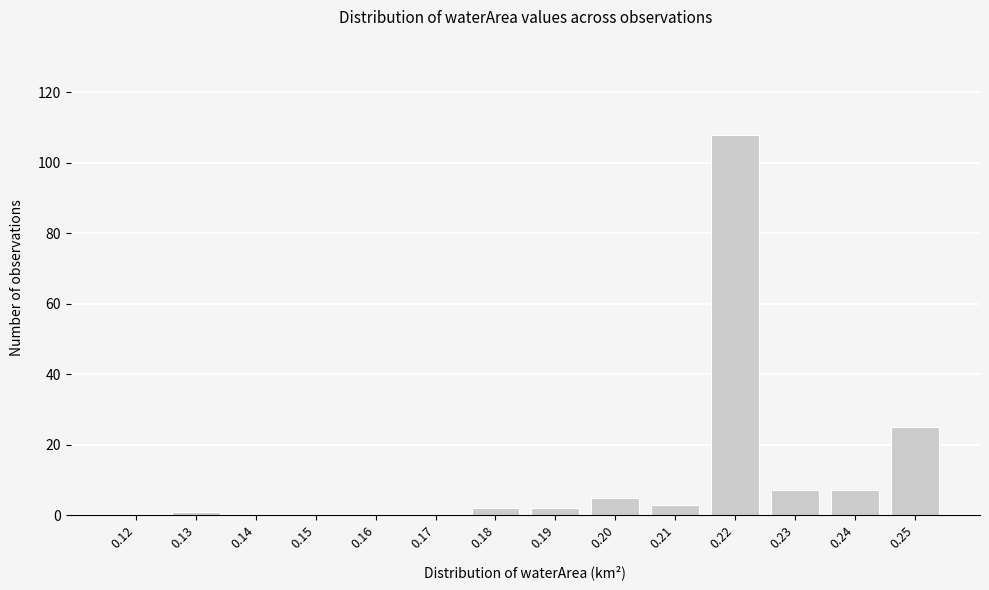

Reading right to left, extract all data points from this chart.

0.25=25	0.24=7	0.23=7	0.22=108	0.21=3	0.20=5	0.19=2	0.18=2	0.17=0	0.16=0	0.15=0	0.14=0	0.13=1	0.12=0